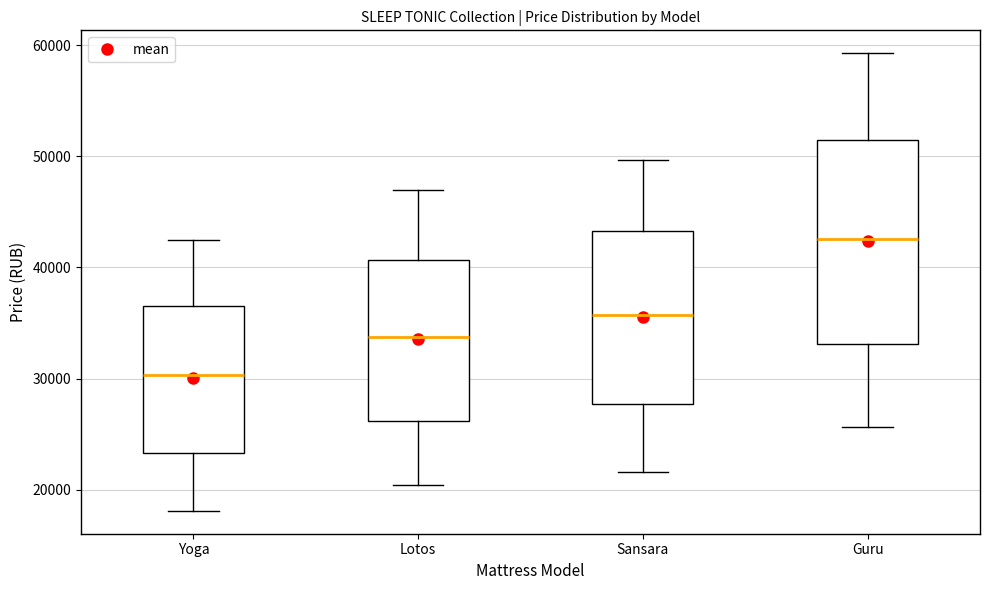

Reading left to right, transcribe this box plot: for each box, give where its median line is, the range the box spans, and where its two whiskers end, as read against the y-axis. The values are not printed on the chart, so give them approximately, as read against the axis.

Yoga: median 30000, box 23000 to 37000, whiskers 18000 to 42000
Lotos: median 34000, box 26000 to 41000, whiskers 20000 to 47000
Sansara: median 36000, box 28000 to 43000, whiskers 22000 to 50000
Guru: median 43000, box 33000 to 51000, whiskers 26000 to 59000